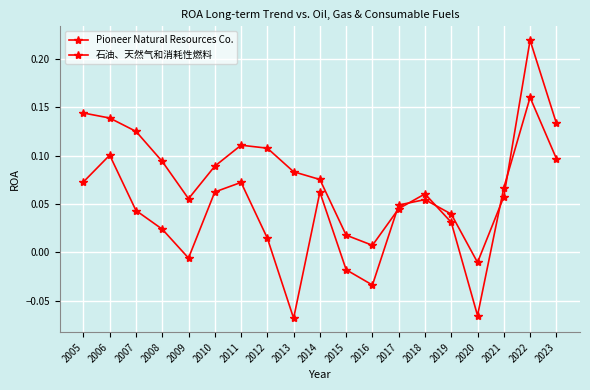

How many lines are shown in the chart?

2